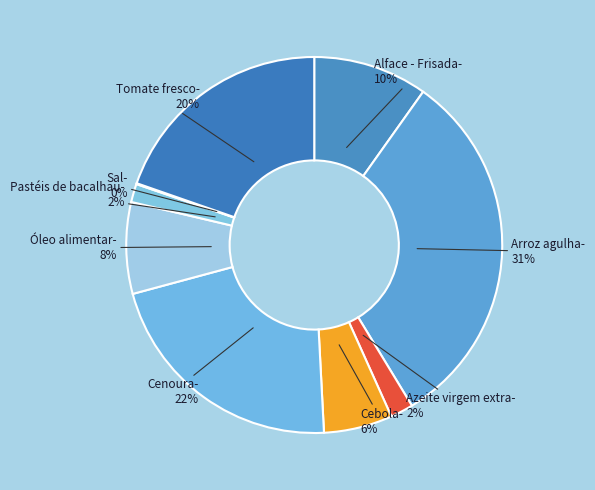

The Cebola slice represents 6% of the pie. True or false?

True